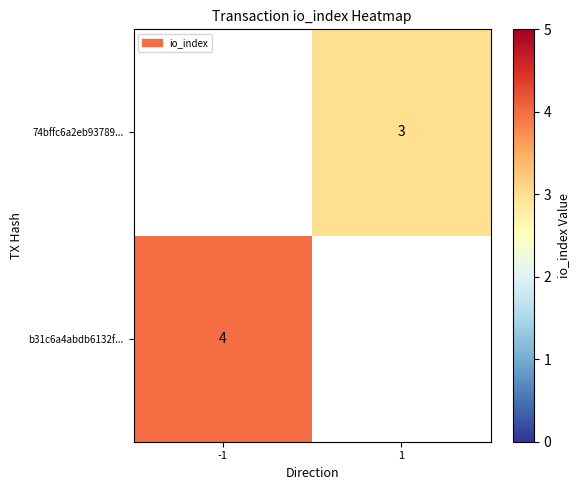

True or false: 74bffc6a2eb93789... has a value of 4 at 1.

False